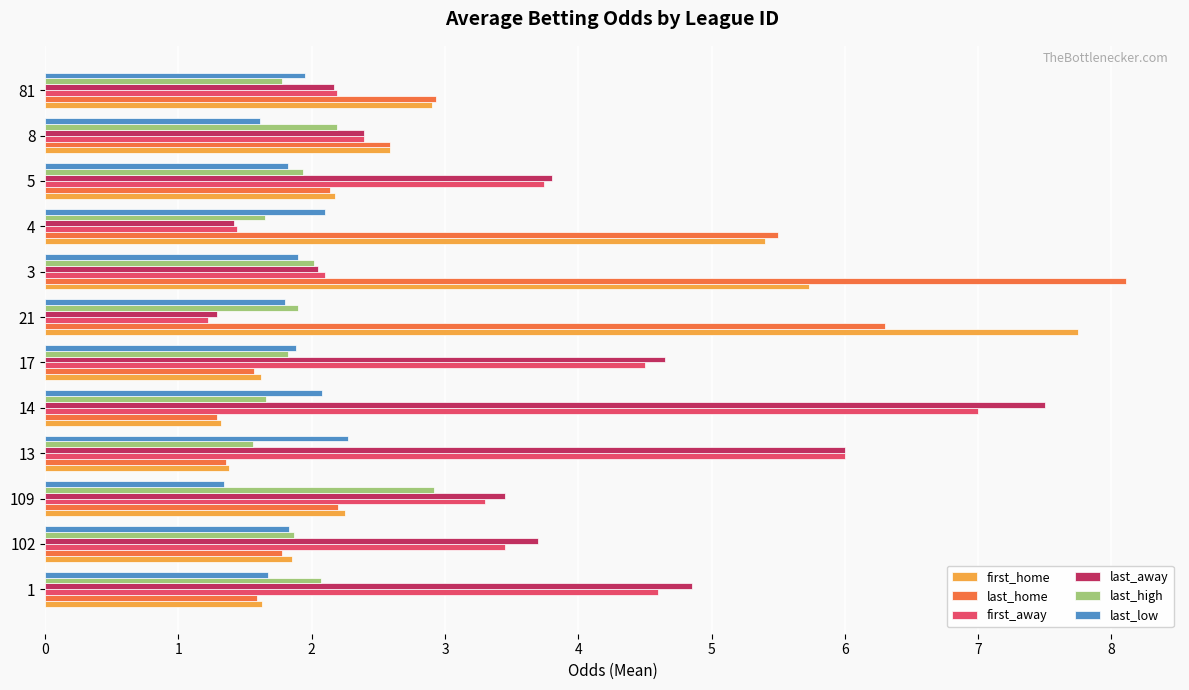

Rank the series by their maximum value, from highest to lowest.

last_home, first_home, last_away, first_away, last_high, last_low